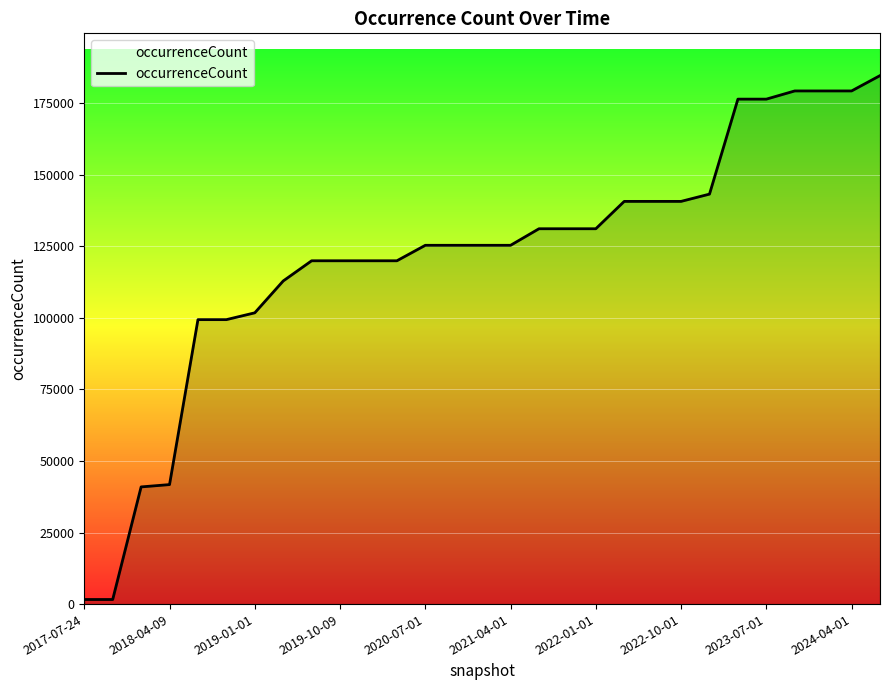

What is the difference between the maximum and second lowest values?

183035